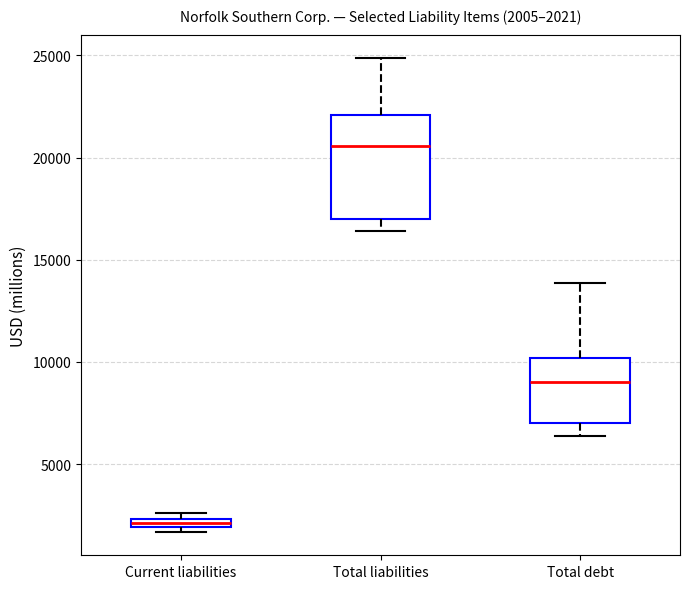

Which box is the tallest, from its lower edge to its upper edge?

Total liabilities